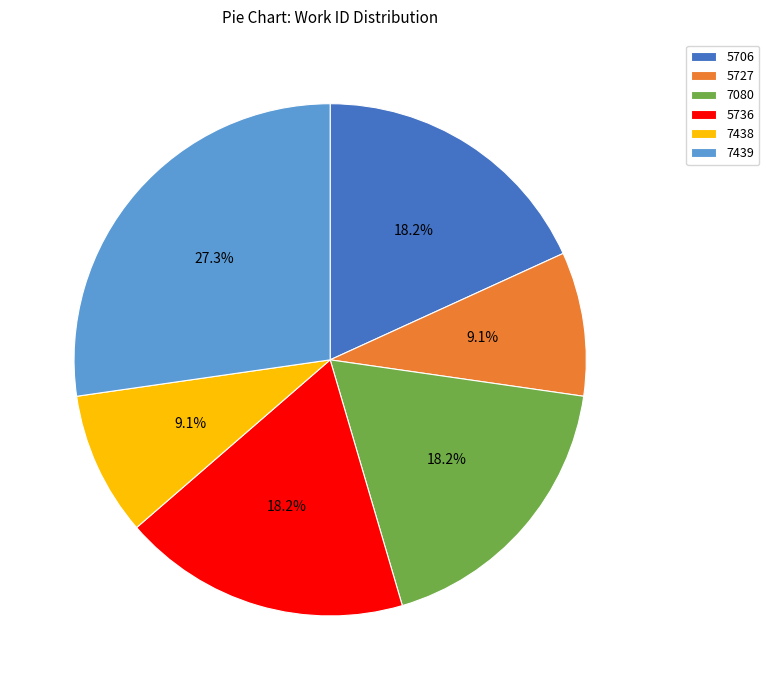

What is the largest slice in the pie chart?

7439